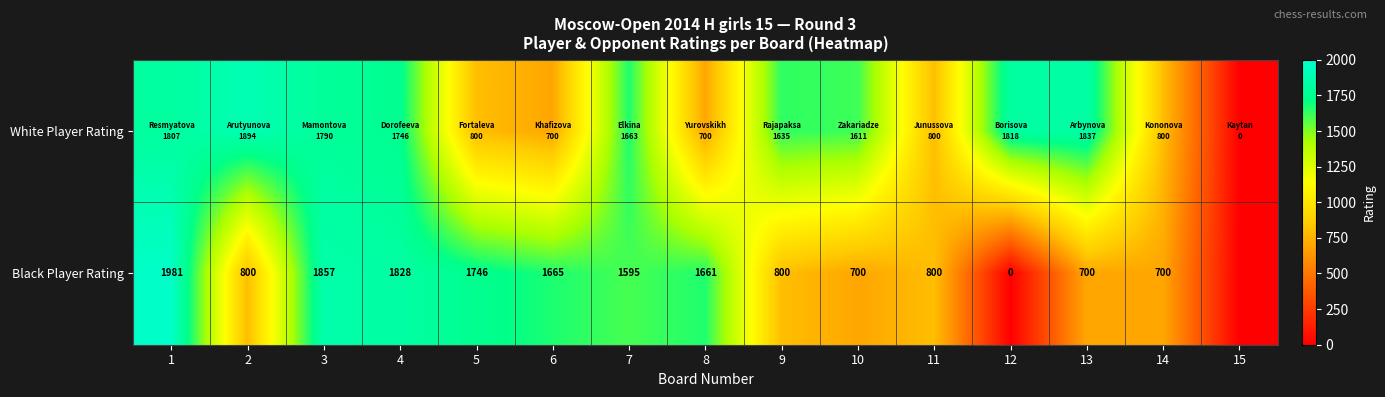

Count the number of categories in the chart.

15